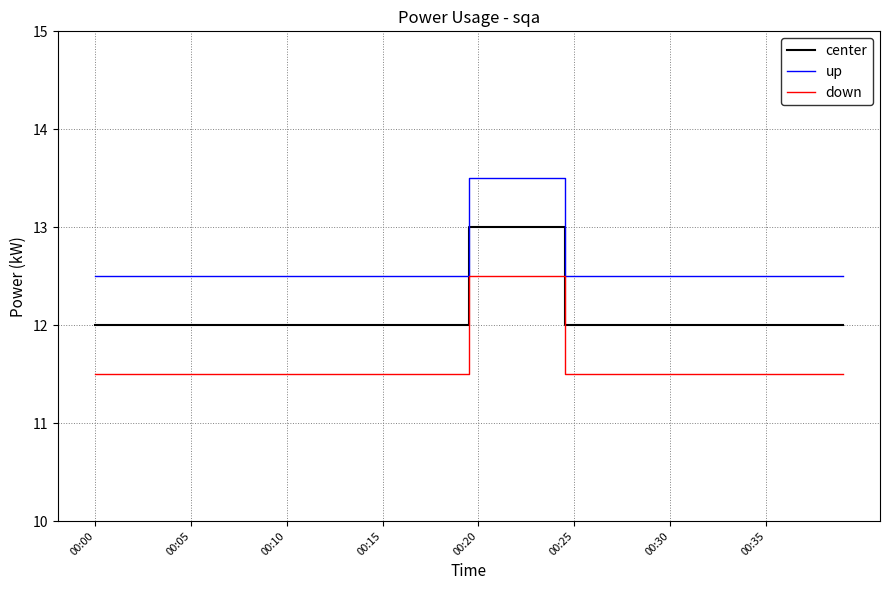

True or false: center and up intersect in this chart.

False